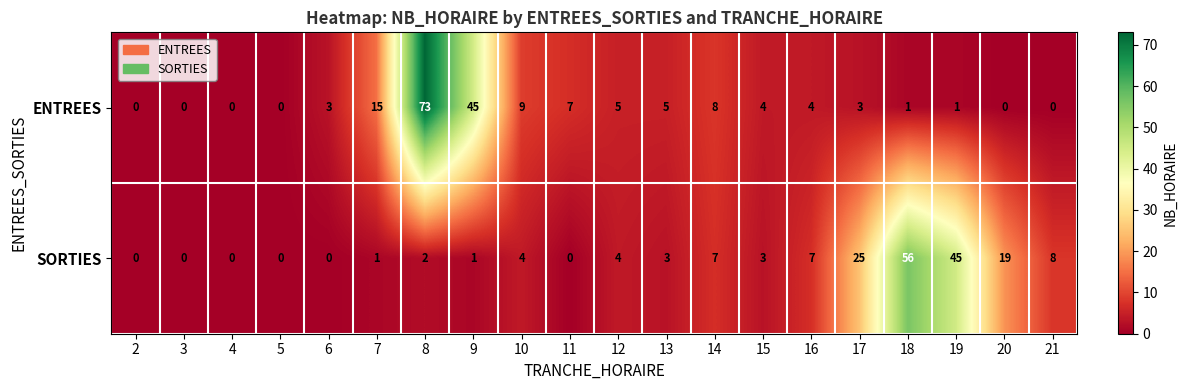

Which series has the widest spread of values?

ENTREES